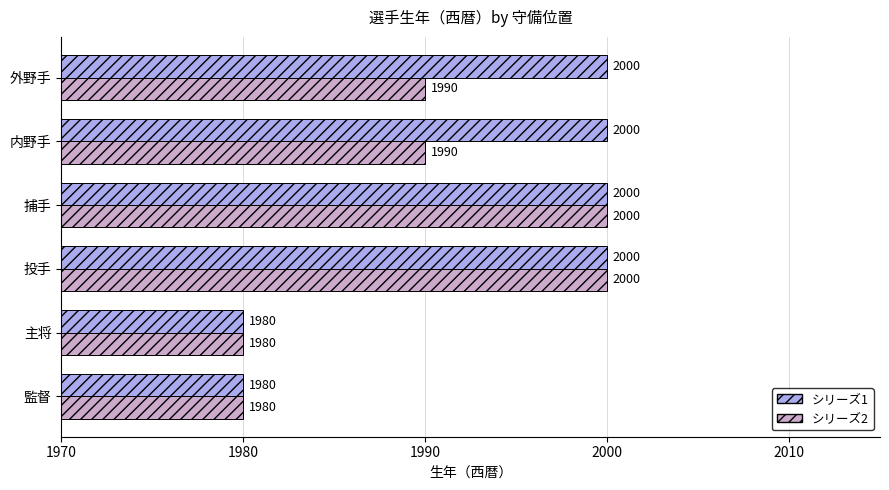

What is the sum of the シリーズ1 values at 捕手 and 監督?

3980